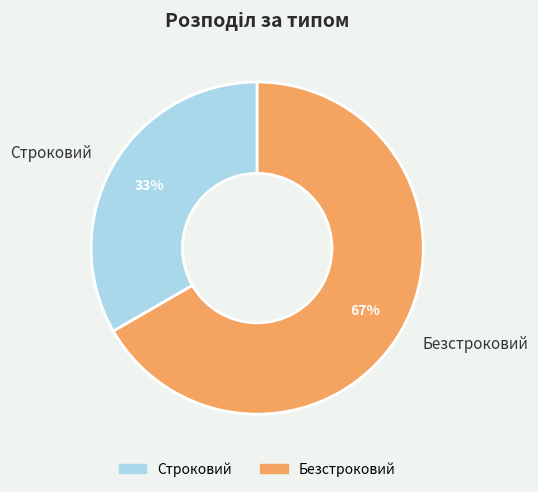

Does Строковий represent more than half of the total?

No